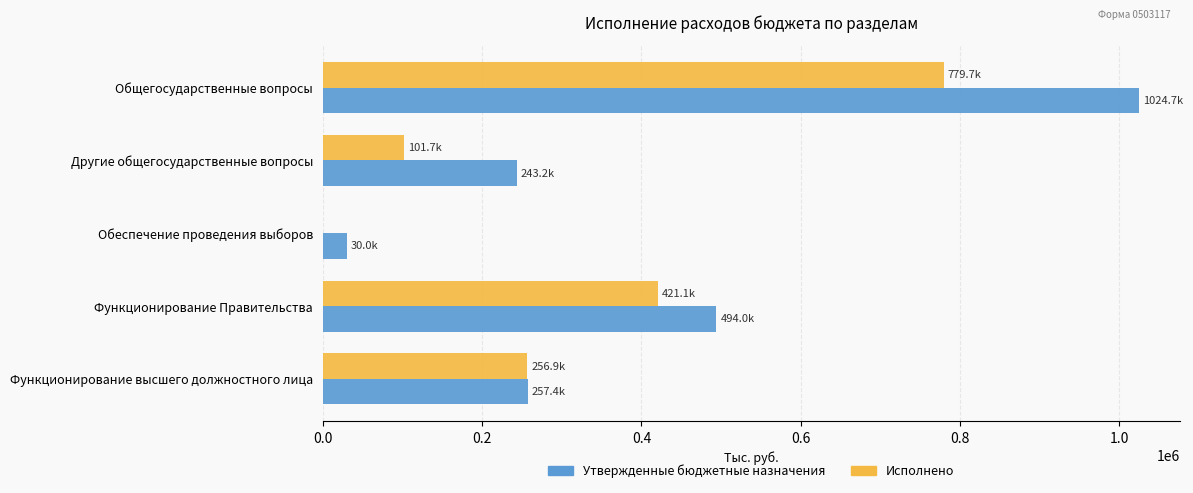

What is the sum of all Утвержденные бюджетные назначения values?

2049320.4